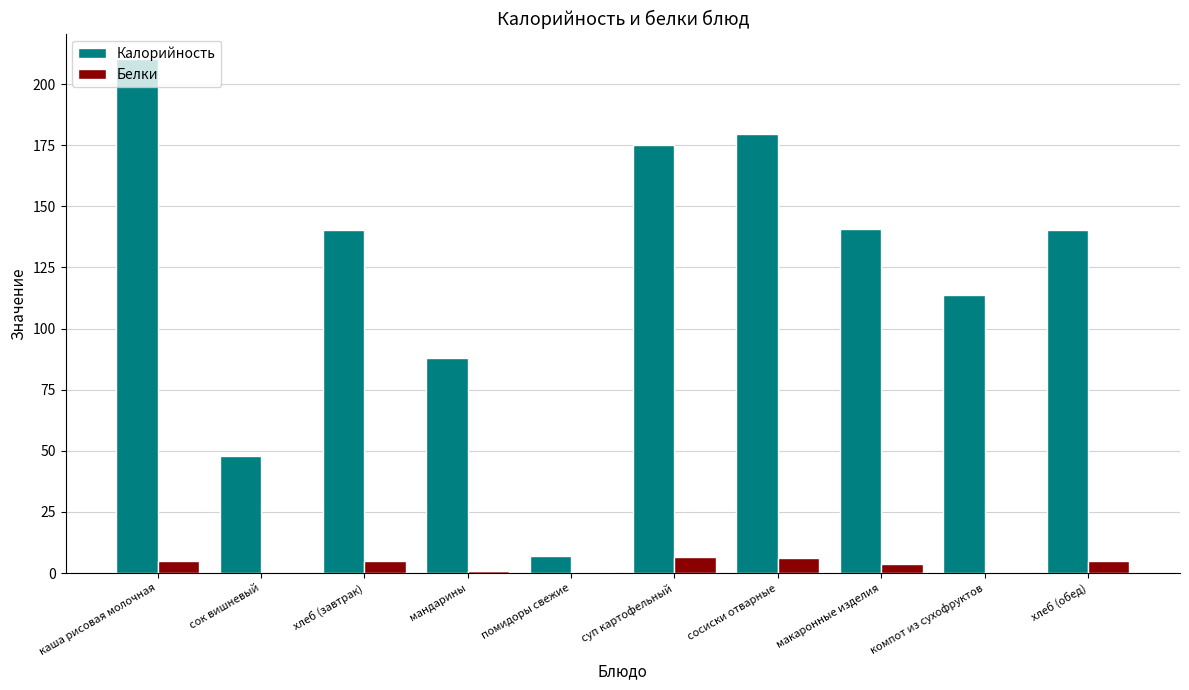

How many data points in Калорийность are above 140?

6